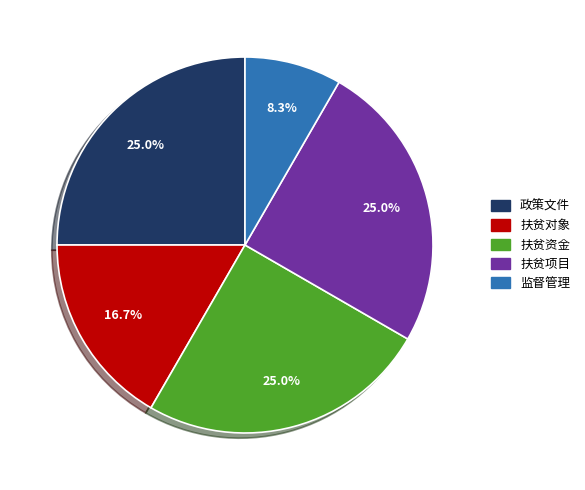

Which has a higher value, 扶贫对象 or 政策文件?

政策文件